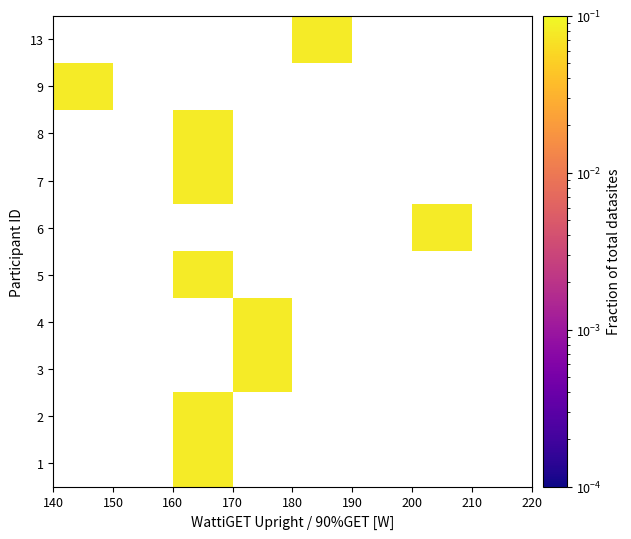

Rank the series by their maximum value, from highest to lowest.

1, 2, 3, 4, 5, 6, 7, 8, 9, 13